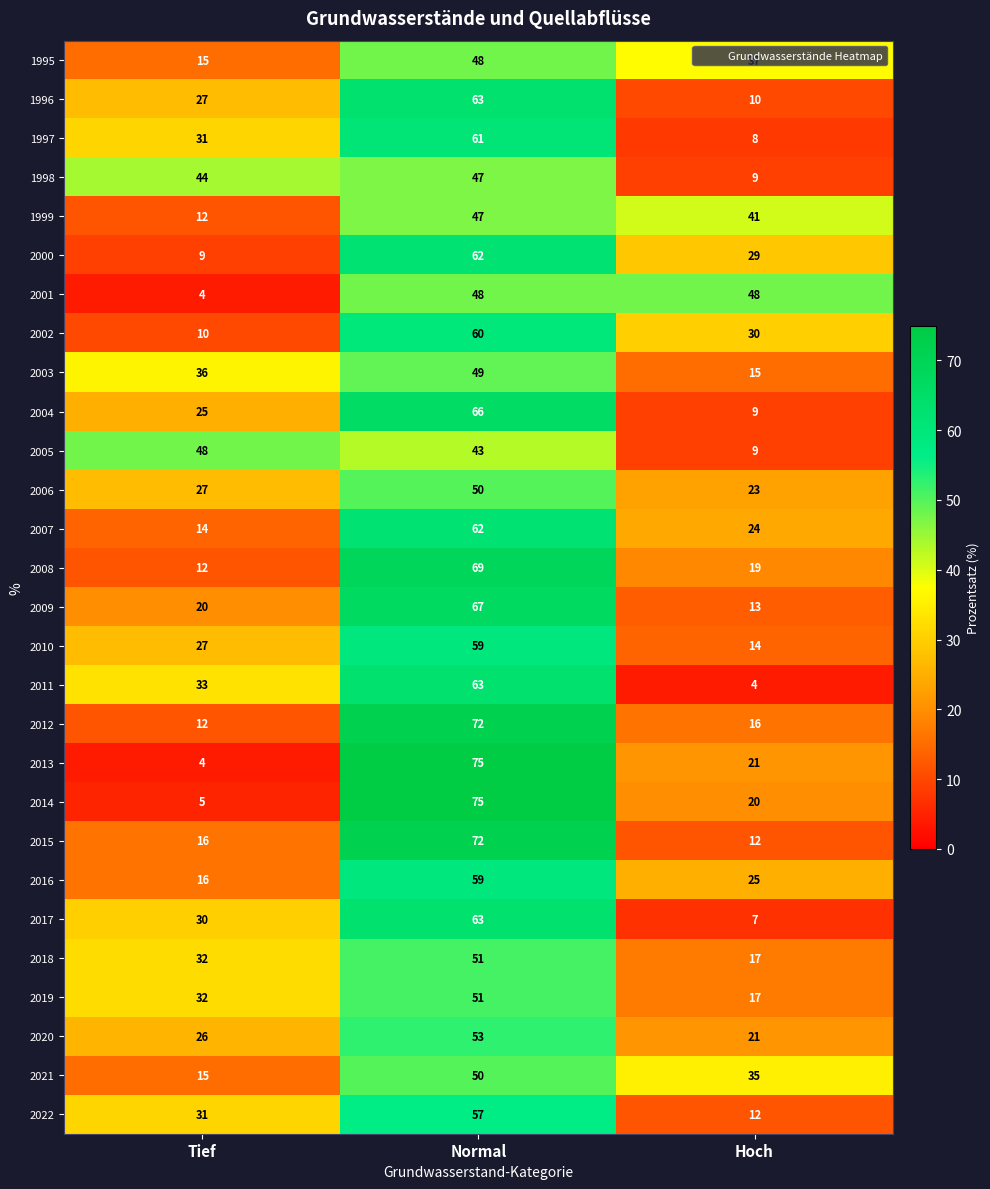

Which series has the largest range (max minus min)?

2013